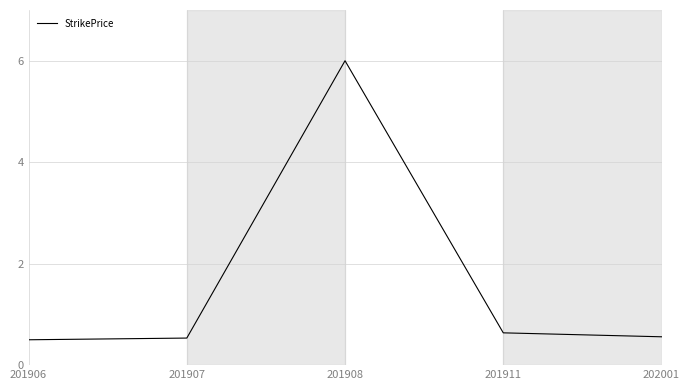

Is it true that the value at 202001 is 0.6?

True